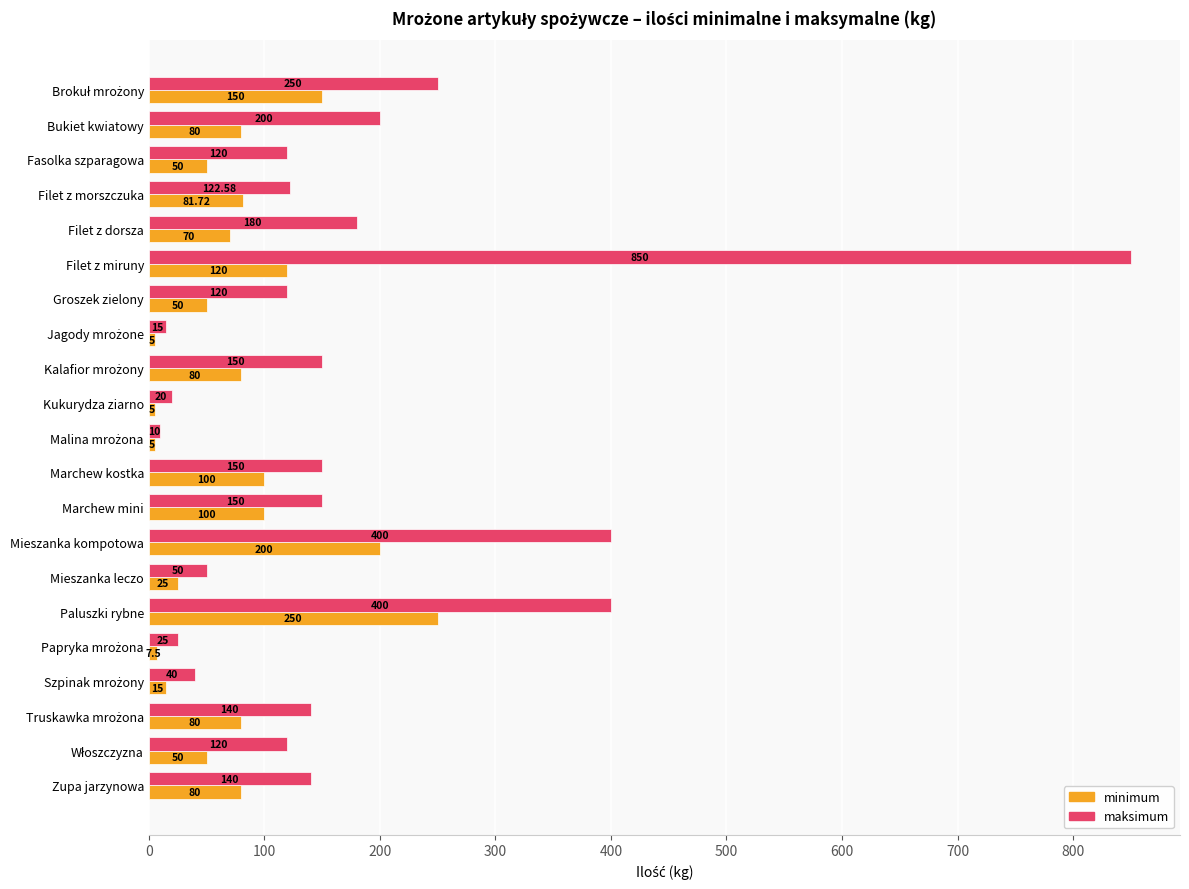

At how many categories does at least one series exceed 135?

11